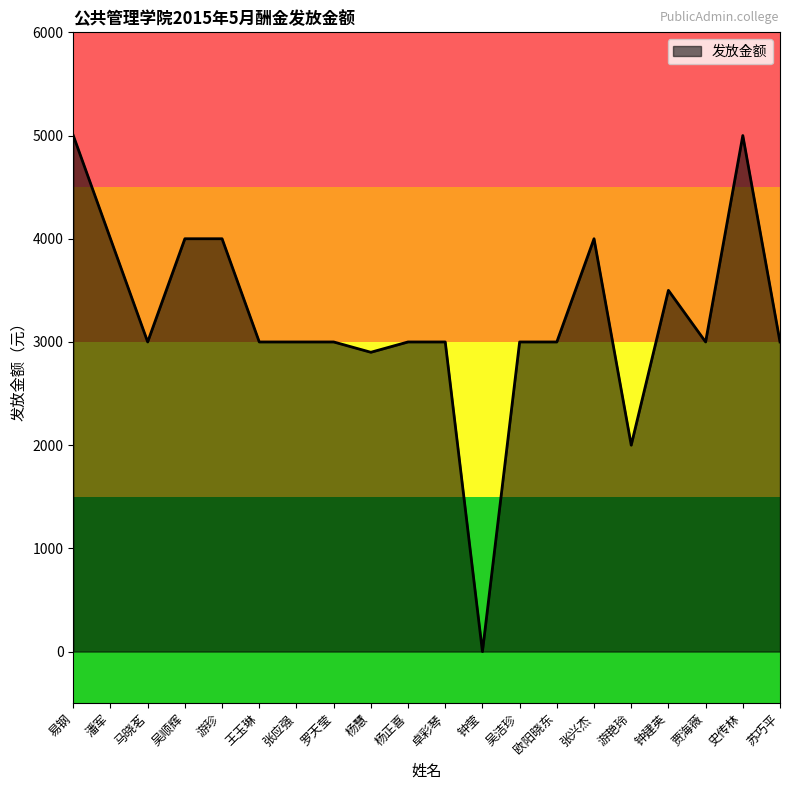

What is the difference between the maximum and minimum values?

5000